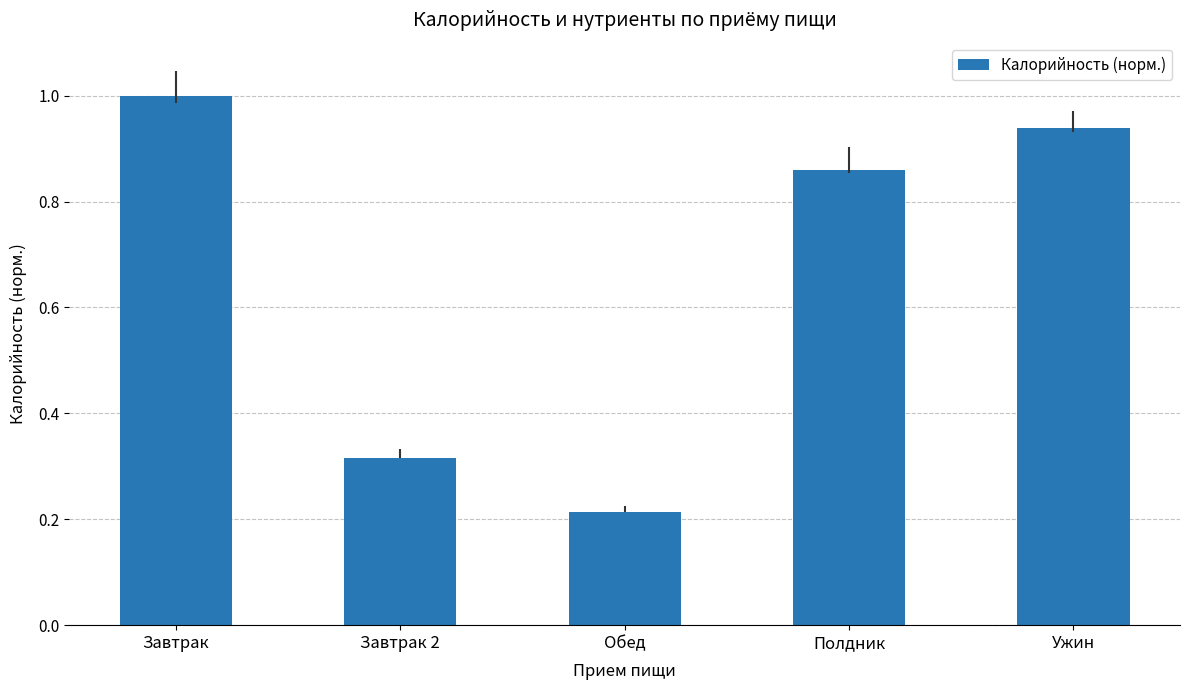

What is the label of the 5th bar from the right?

Завтрак